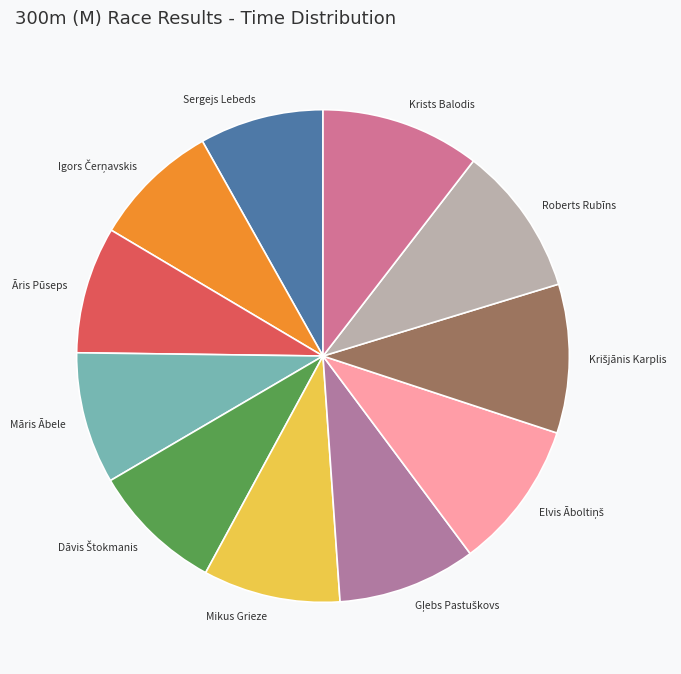

How many slices are in this pie chart?

11